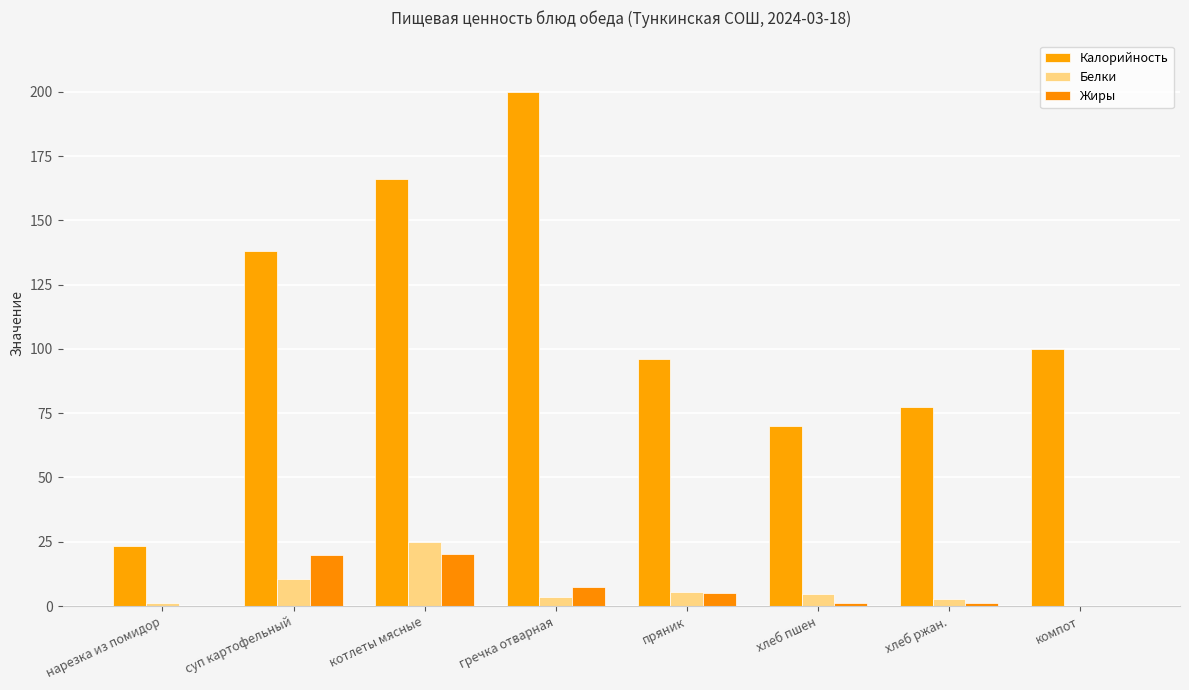

At which label does Жиры first exceed 5?

суп картофельный